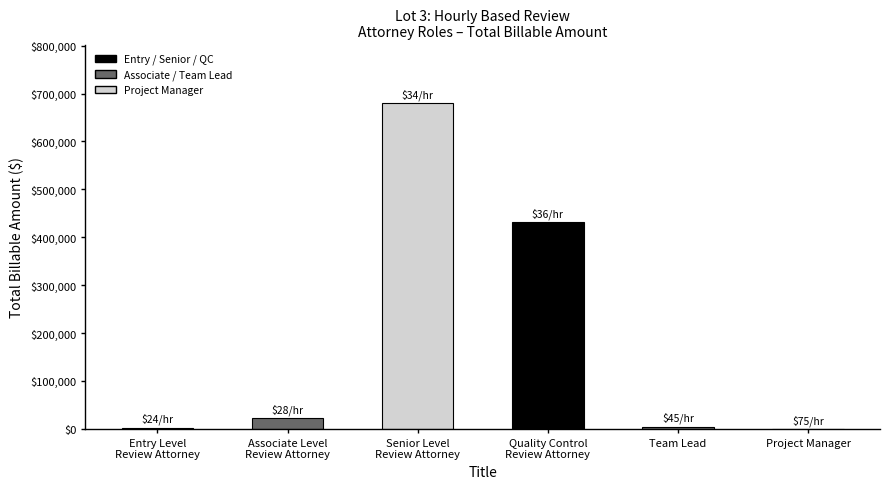

What is the maximum value shown in the chart?

680000